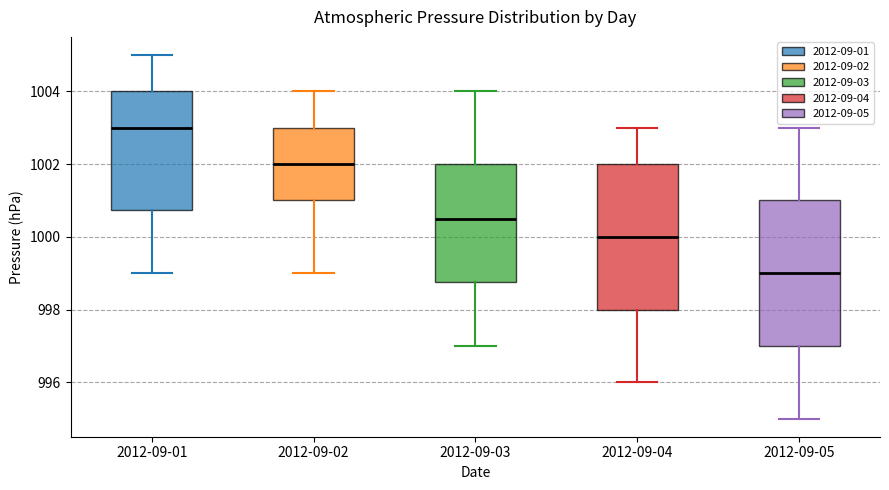

Reading left to right, transcribe this box plot: for each box, give where its median line is, the range the box spans, and where its two whiskers end, as read against the y-axis. The values are not printed on the chart, so give them approximately, as read against the axis.

2012-09-01: median 1003.0, box 1000.8 to 1004.0, whiskers 999.0 to 1005.0
2012-09-02: median 1002.0, box 1001.0 to 1003.0, whiskers 999.0 to 1004.0
2012-09-03: median 1000.6, box 998.8 to 1002.0, whiskers 997.0 to 1004.0
2012-09-04: median 1000.0, box 998.0 to 1002.0, whiskers 996.0 to 1003.0
2012-09-05: median 999.0, box 997.0 to 1001.0, whiskers 995.0 to 1003.0